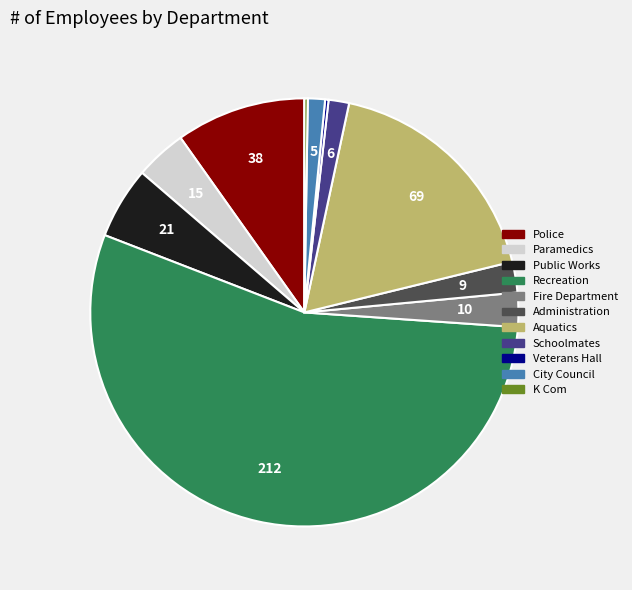

Is it true that Aquatics is 5% of the pie?

False